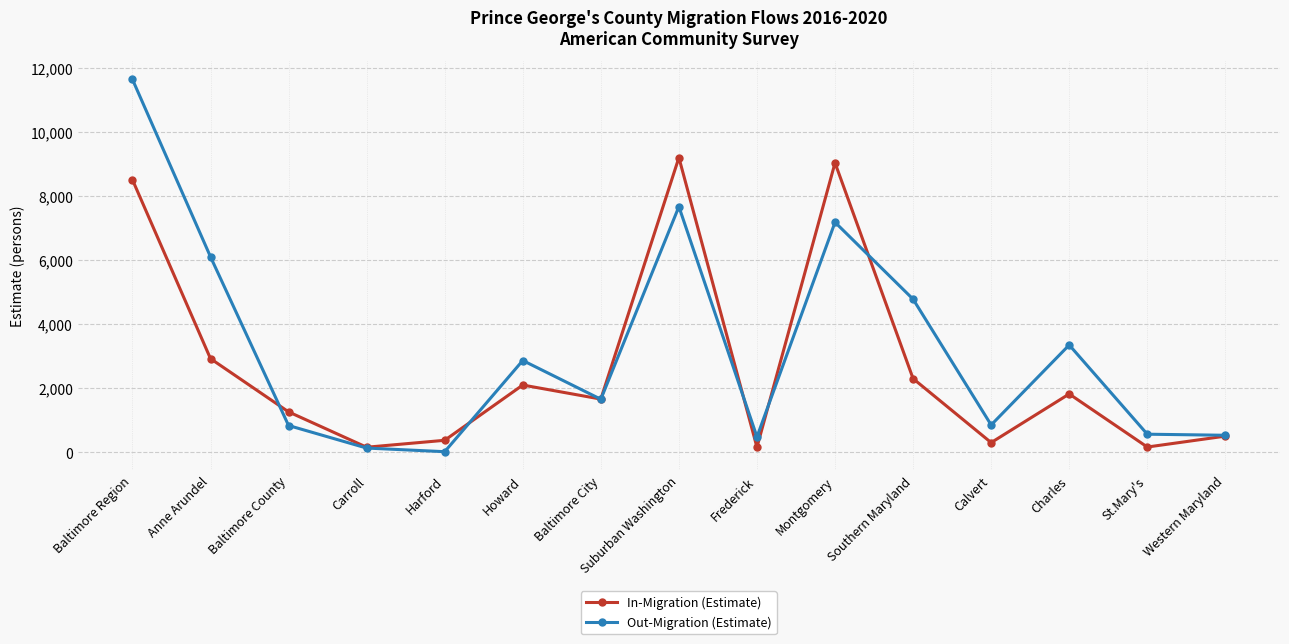

How many interior local peaks does the In-Migration (Estimate) series have?

4